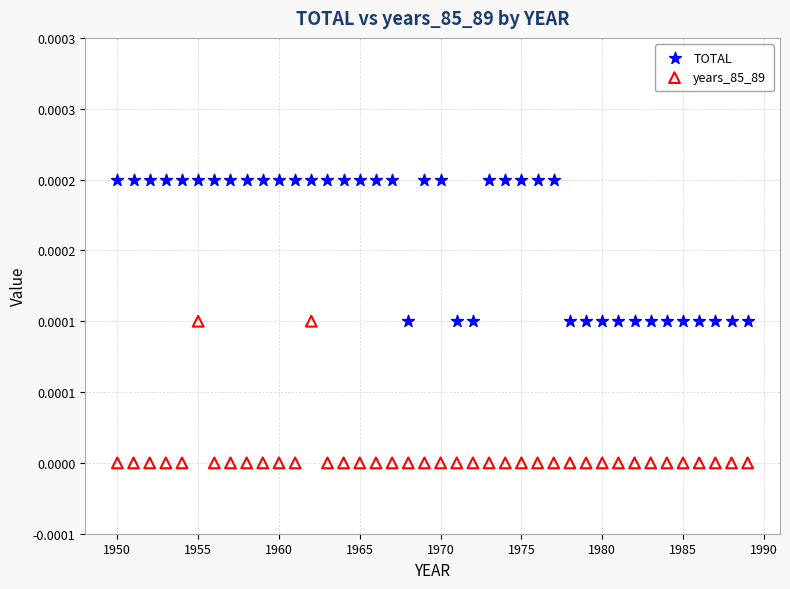

What are all the series names shown in the legend?

TOTAL, years_85_89